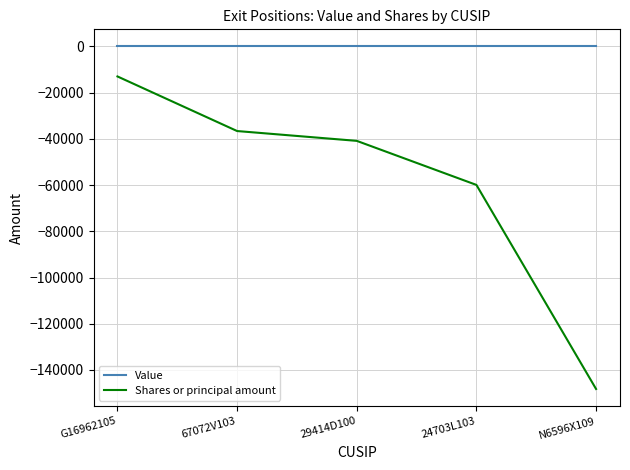

What is the difference between the highest and lowest values at 24703L103?

59914